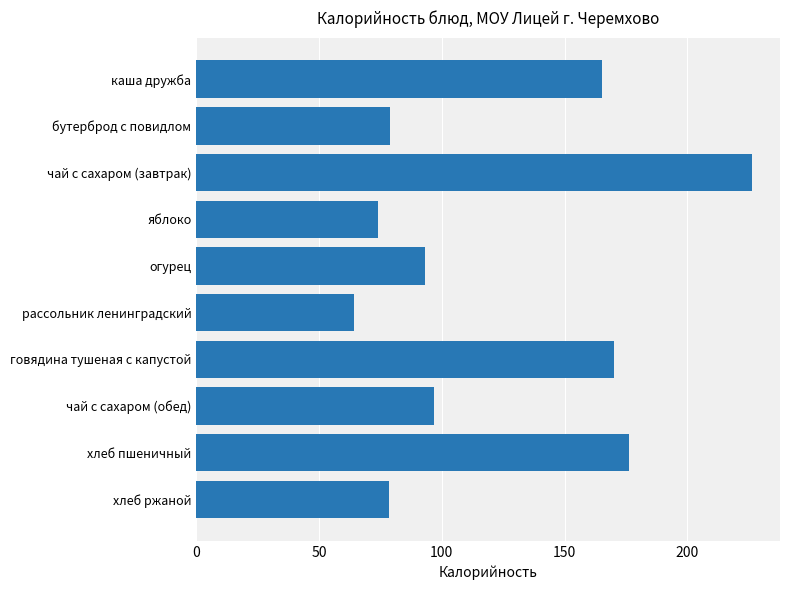

What is the average value?

122.4